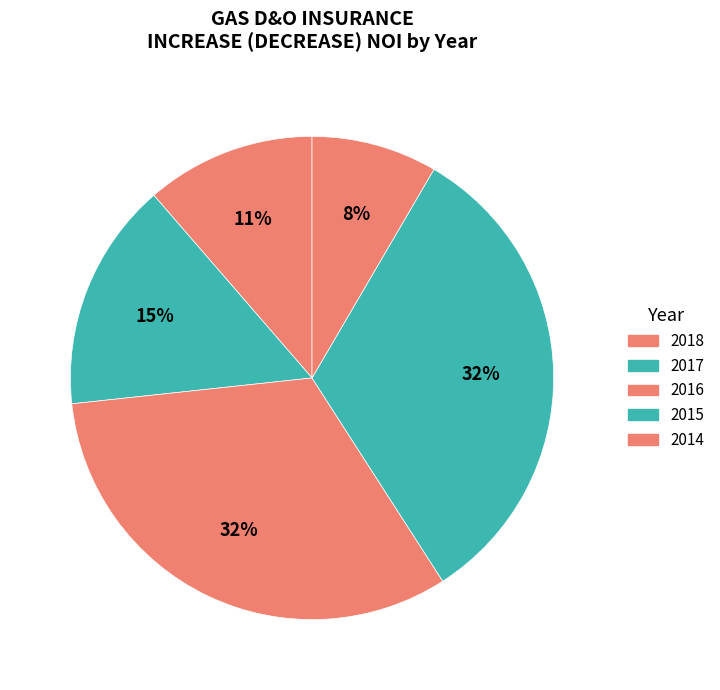

Which slice is the largest?

2015